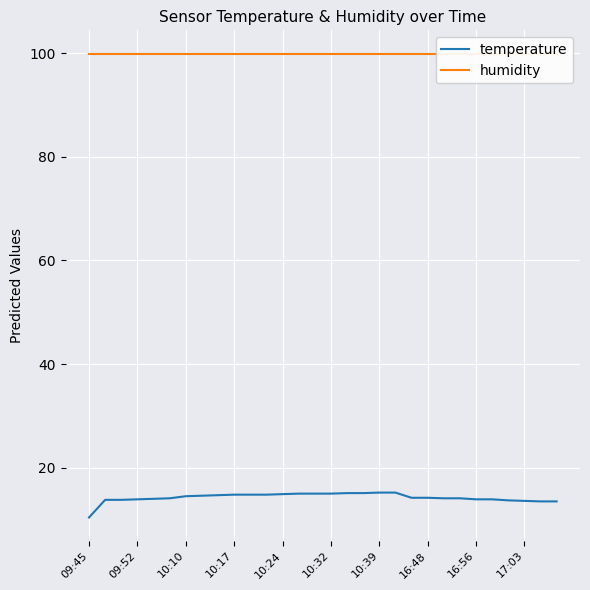

How many data points in temperature are less than 14?

10